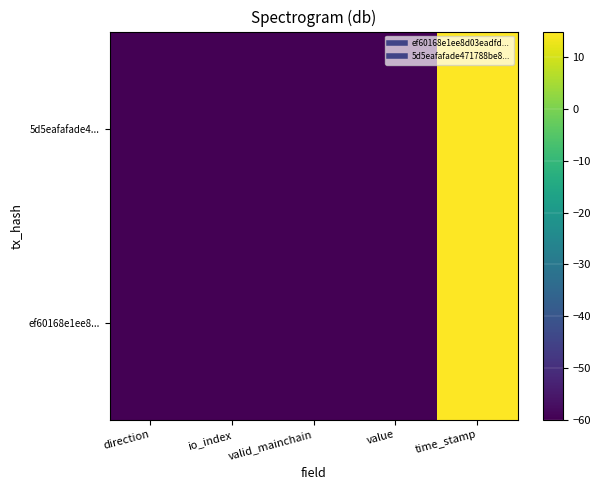

What is the total value across all series at value?

-120.0